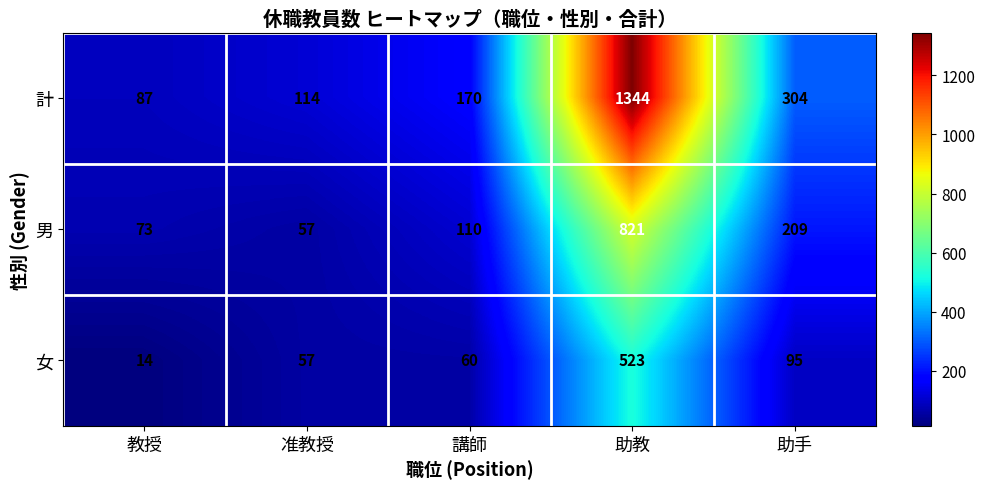

Count the number of data series in this chart.

3